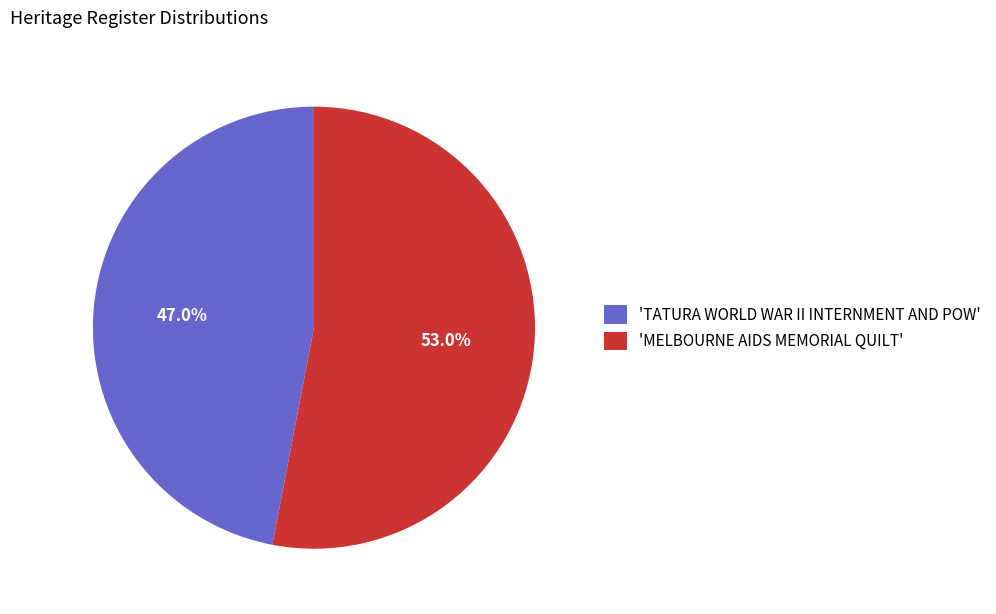

What is the total percentage of 'MELBOURNE AIDS MEMORIAL QUILT' and 'TATURA WORLD WAR II INTERNMENT AND POW'?

100.0%